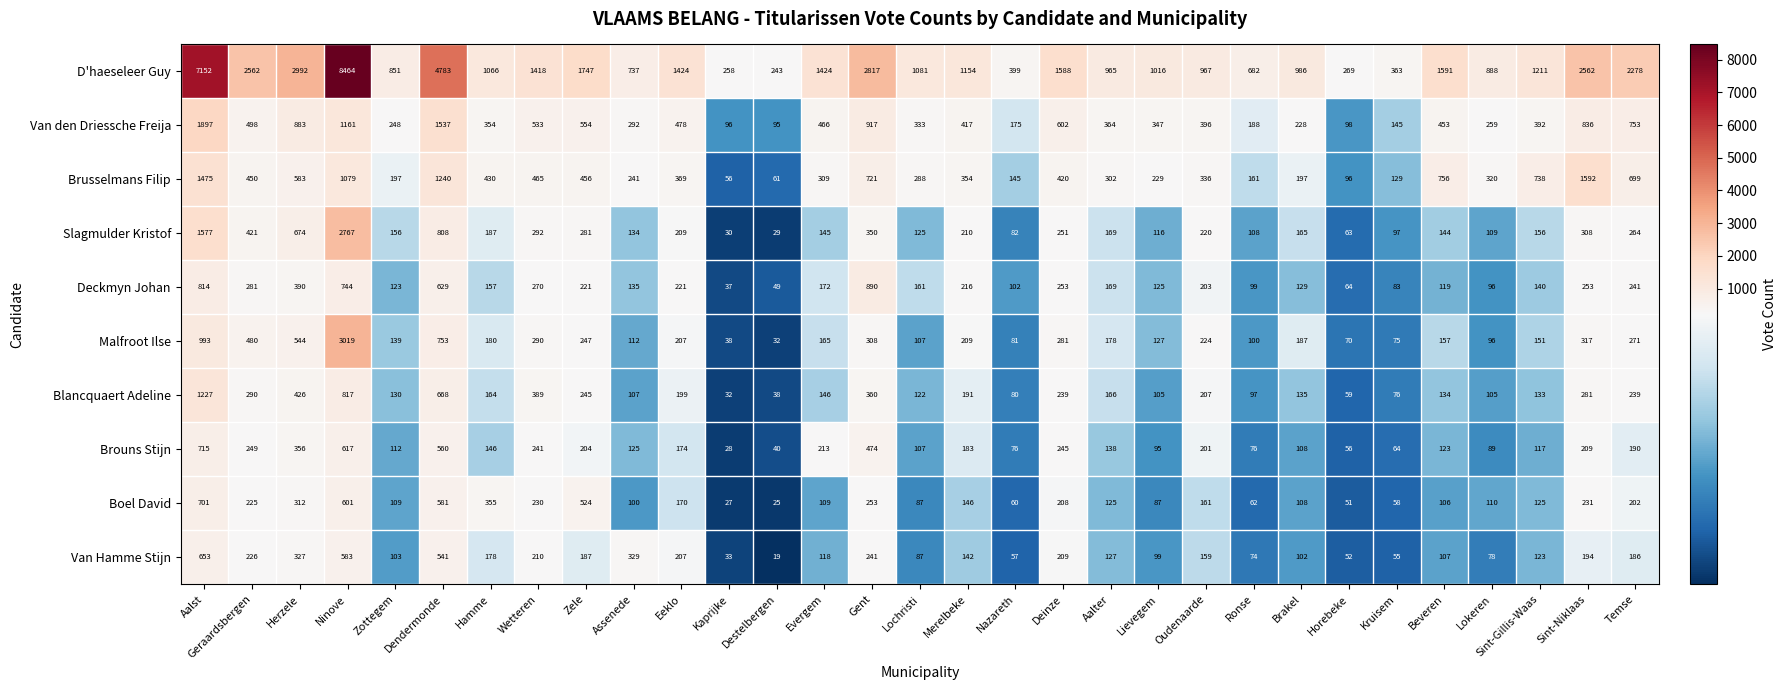

What is the total value across all series at Ronse?

1647